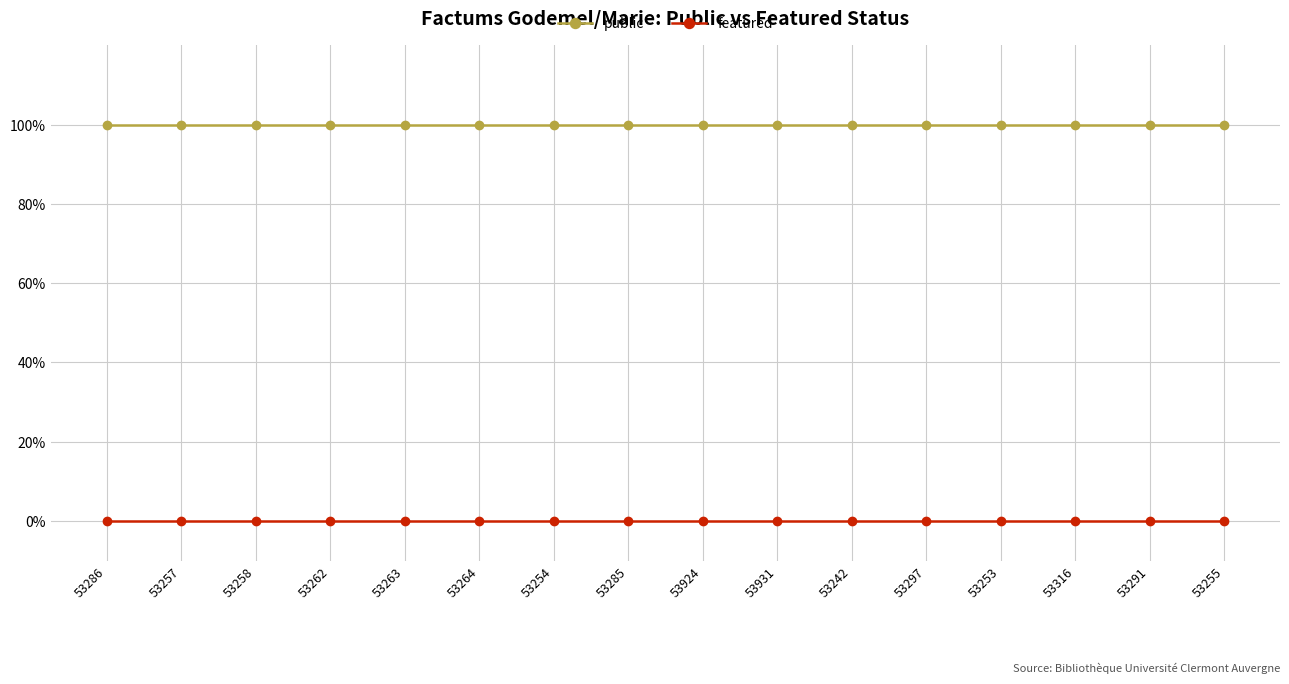

What is the total value across all series at 53255?

1